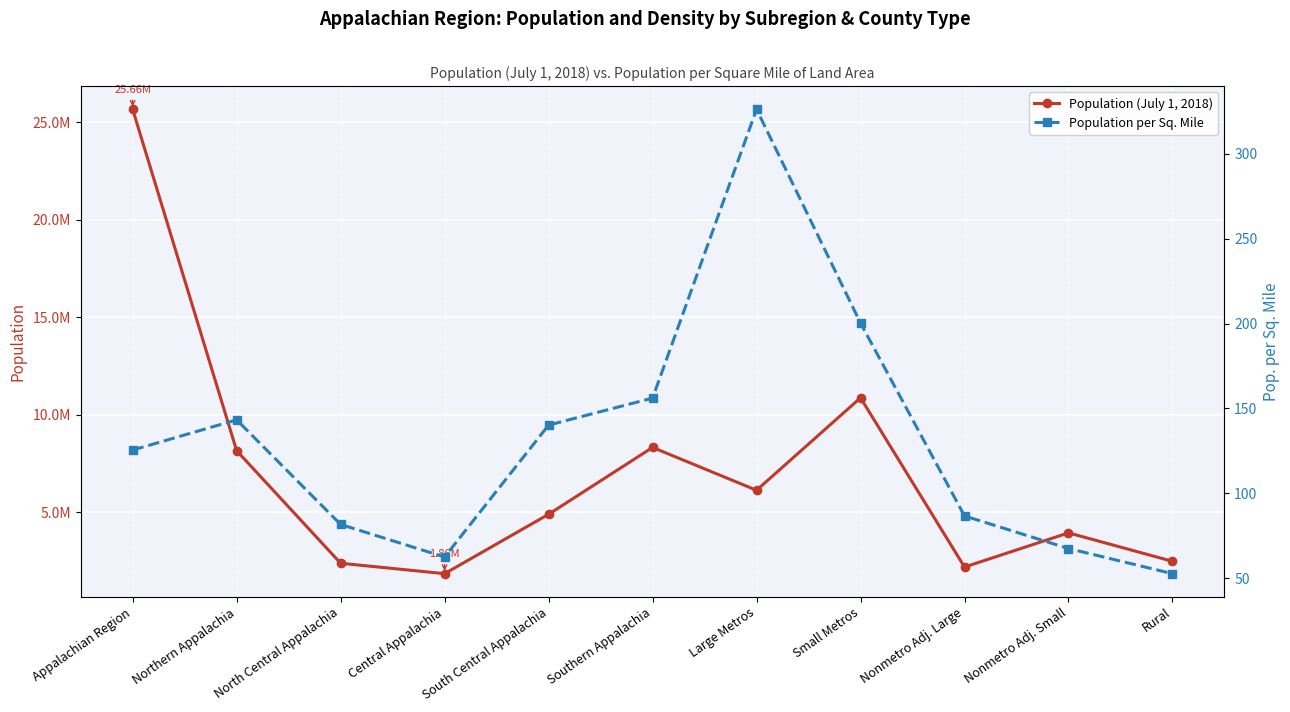

True or false: Population per Sq. Mile has more than 1 points higher than both neighbors.

True